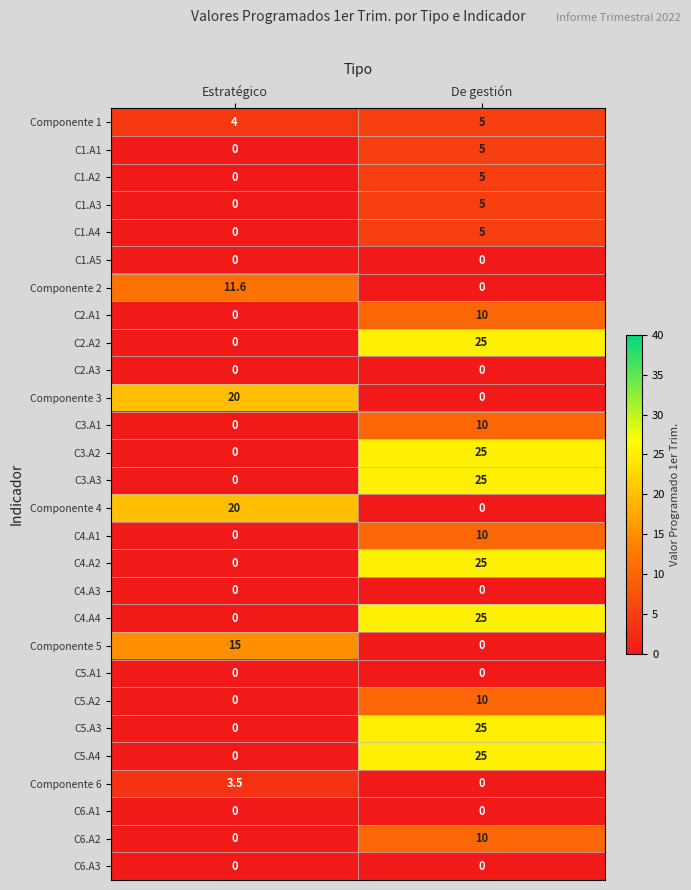

Is it true that C6.A3 equals 0.0 at Estratégico?

True